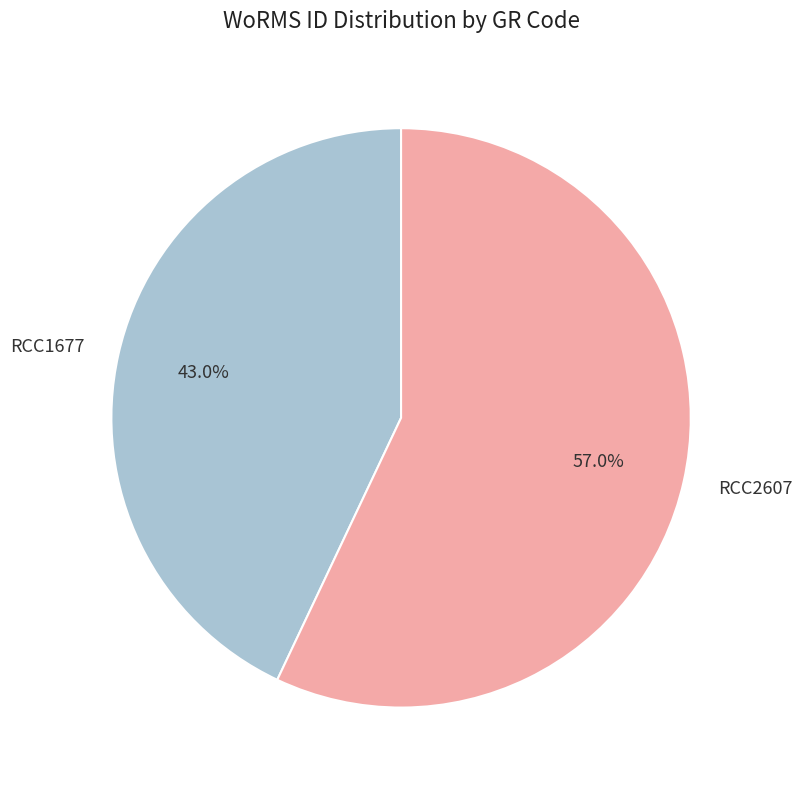

What percentage is the RCC2607 slice, to the nearest percent?

57%